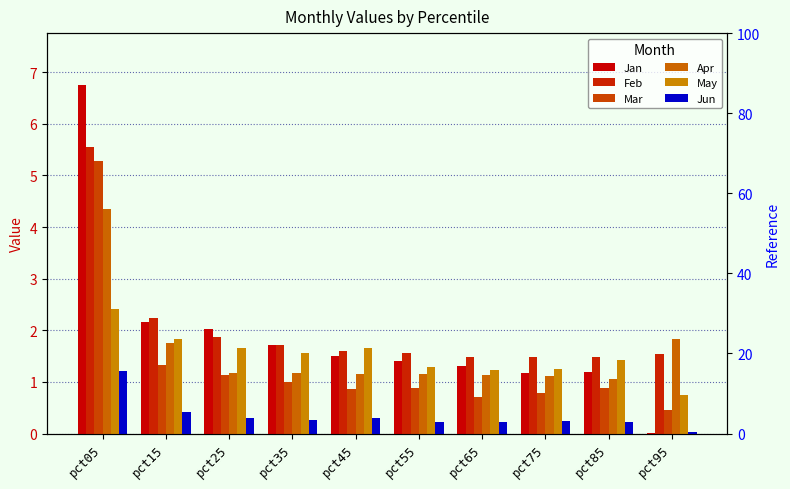

How many bars are there in each group?

6